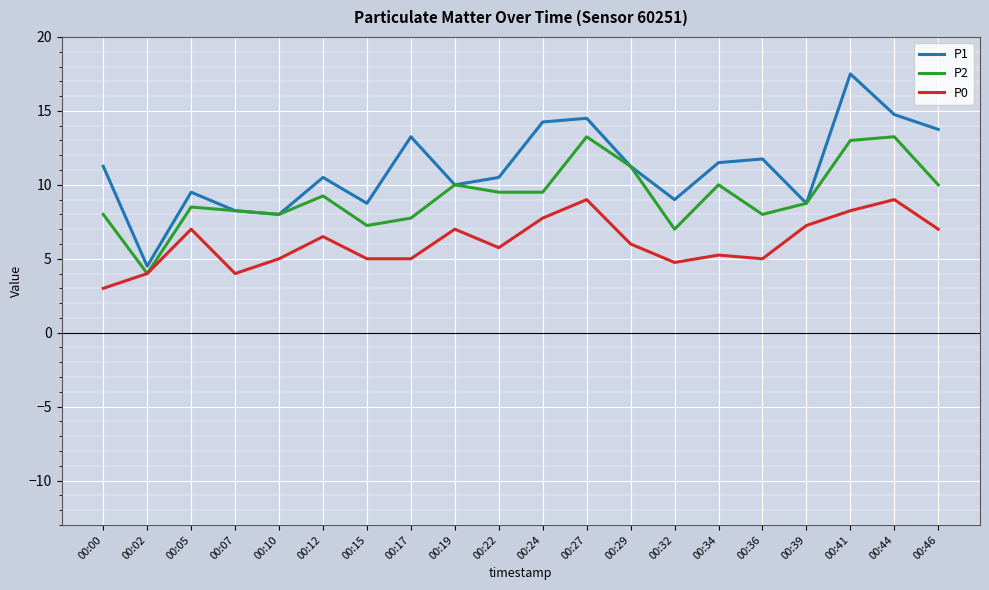

At 00:36, list the series in order from largest to smallest.

P1, P2, P0